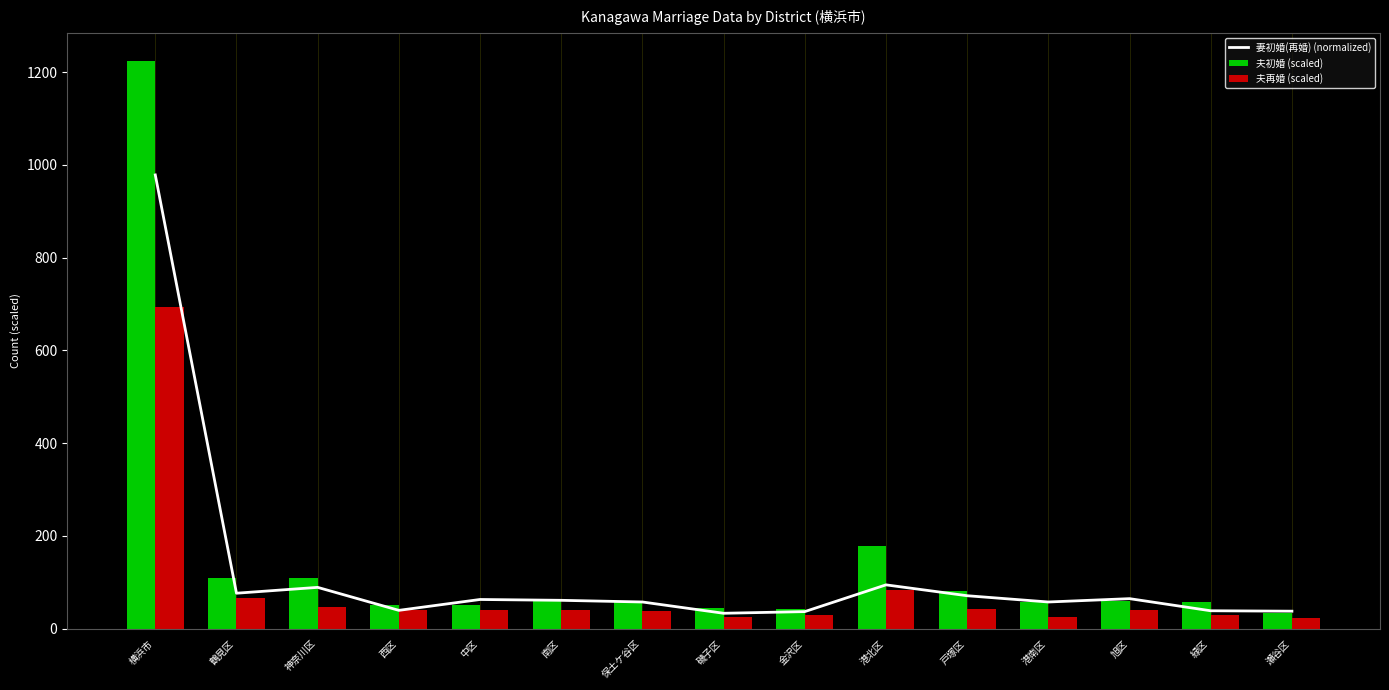

What is the minimum value shown in the chart?

23.0